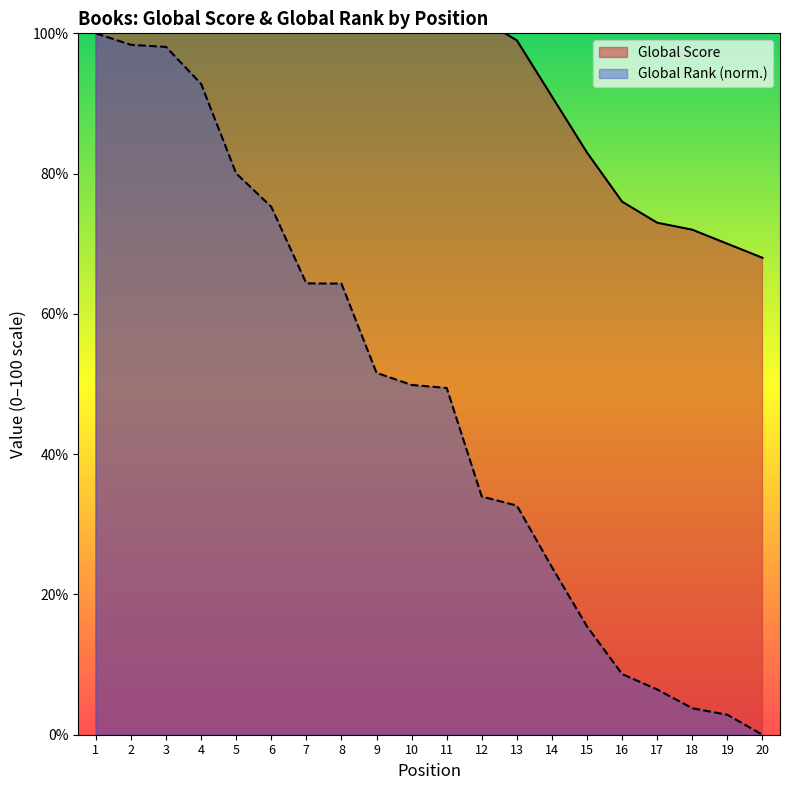

What is the value of the Global Score point at the 9th from the left?

121.0